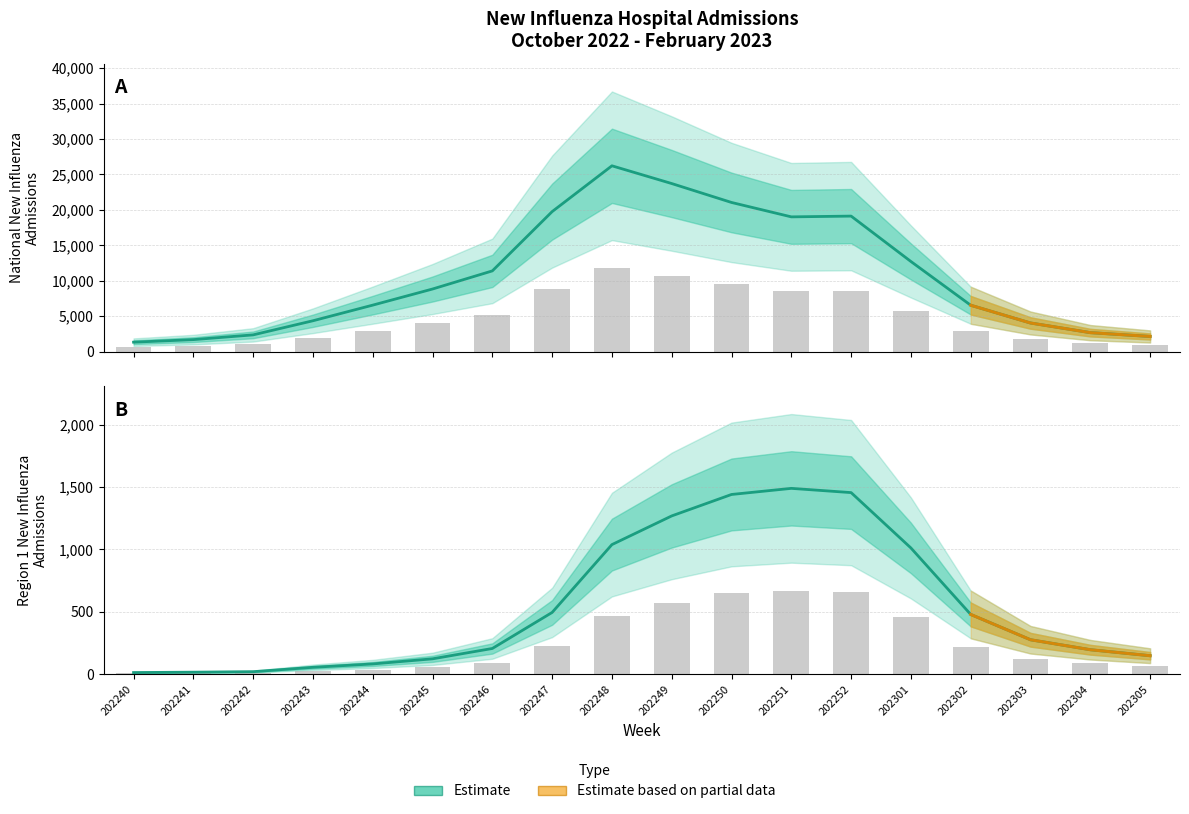

Which series has the largest total across all categories?

National